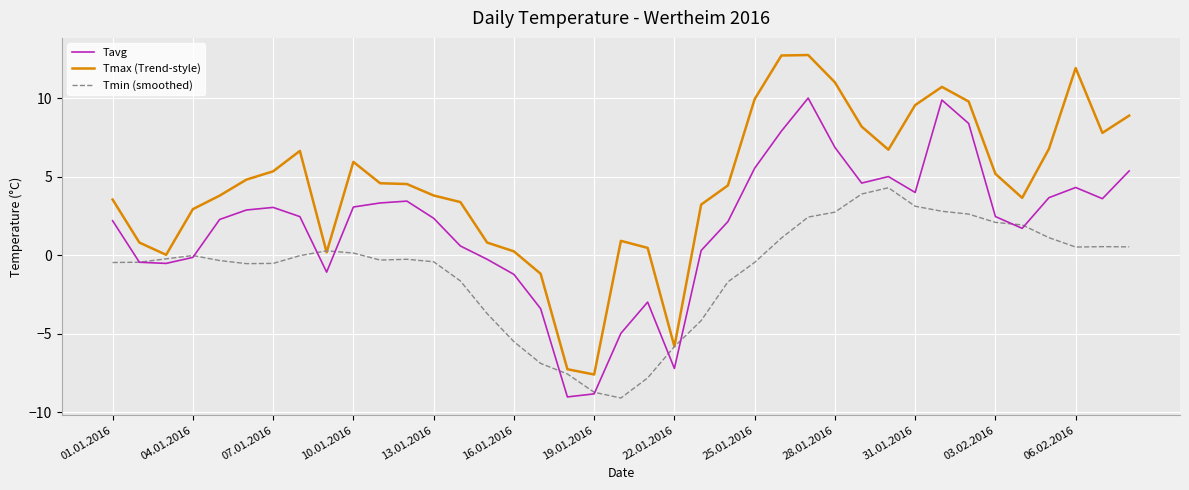

True or false: Tavg and Tmax (Trend-style) intersect in this chart.

False